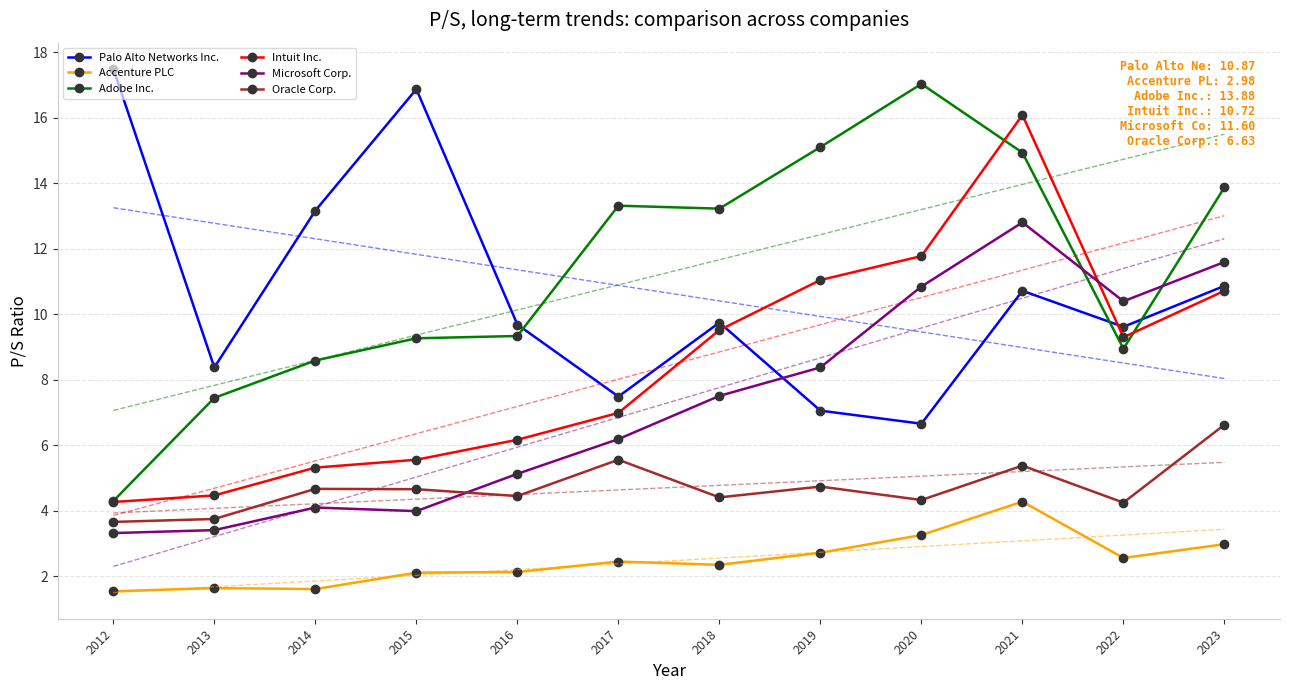

List the series in order of their peak value, lowest first.

Accenture PLC, Oracle Corp., Microsoft Corp., Intuit Inc., Adobe Inc., Palo Alto Networks Inc.